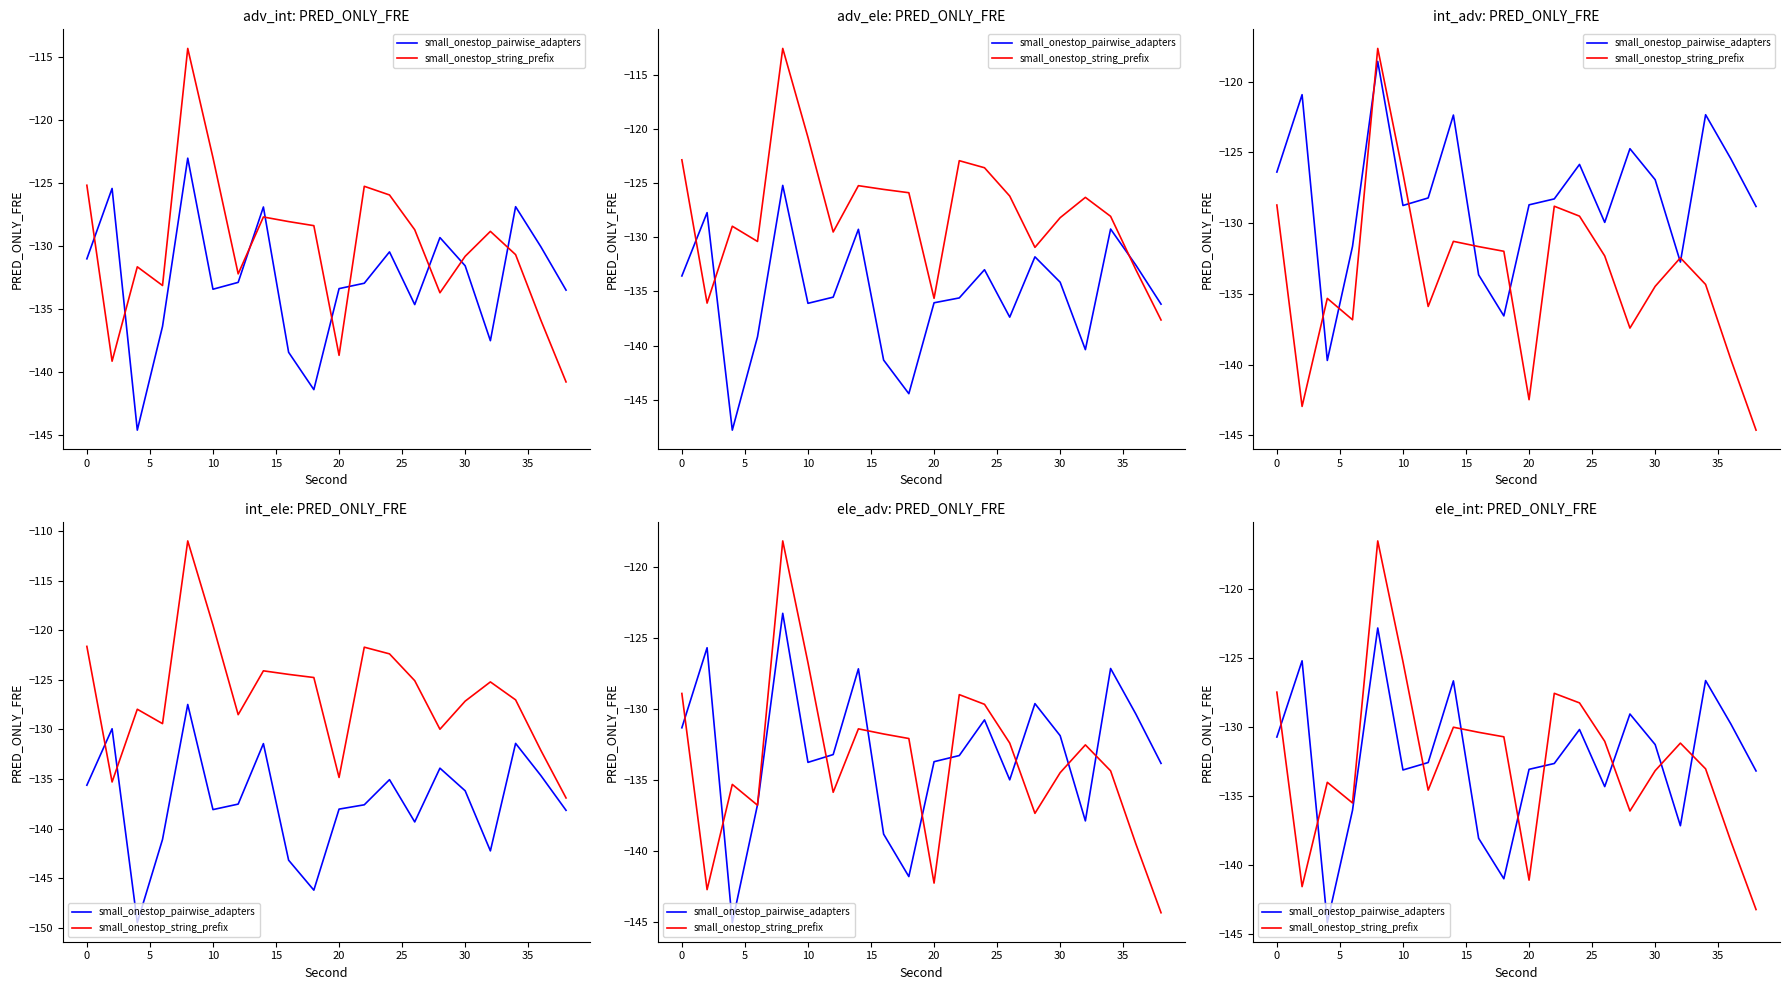

What is the spread (max minus min) of values at 15?

6.3